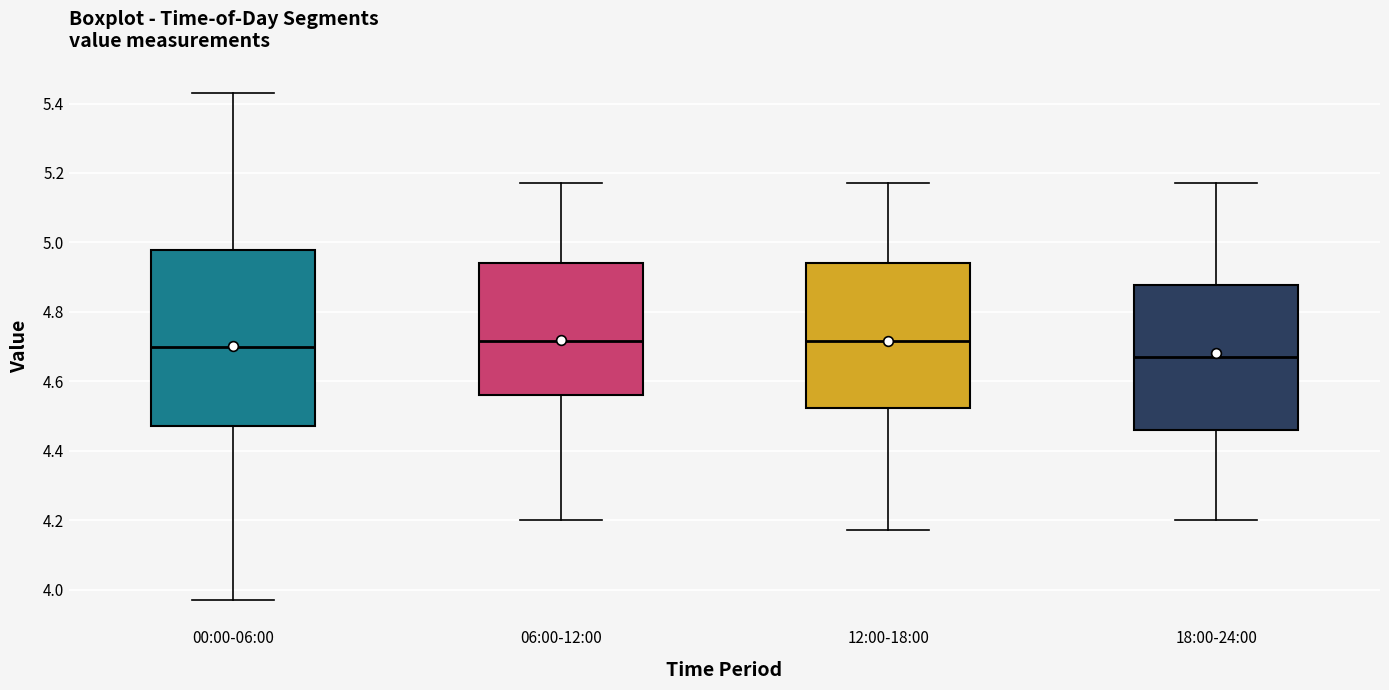

Reading left to right, transcribe this box plot: for each box, give where its median line is, the range the box spans, and where its two whiskers end, as read against the y-axis. The values are not printed on the chart, so give them approximately, as read against the axis.

00:00-06:00: median 4.70, box 4.48 to 4.98, whiskers 3.98 to 5.44
06:00-12:00: median 4.72, box 4.56 to 4.94, whiskers 4.20 to 5.18
12:00-18:00: median 4.72, box 4.52 to 4.94, whiskers 4.18 to 5.18
18:00-24:00: median 4.68, box 4.46 to 4.88, whiskers 4.20 to 5.18